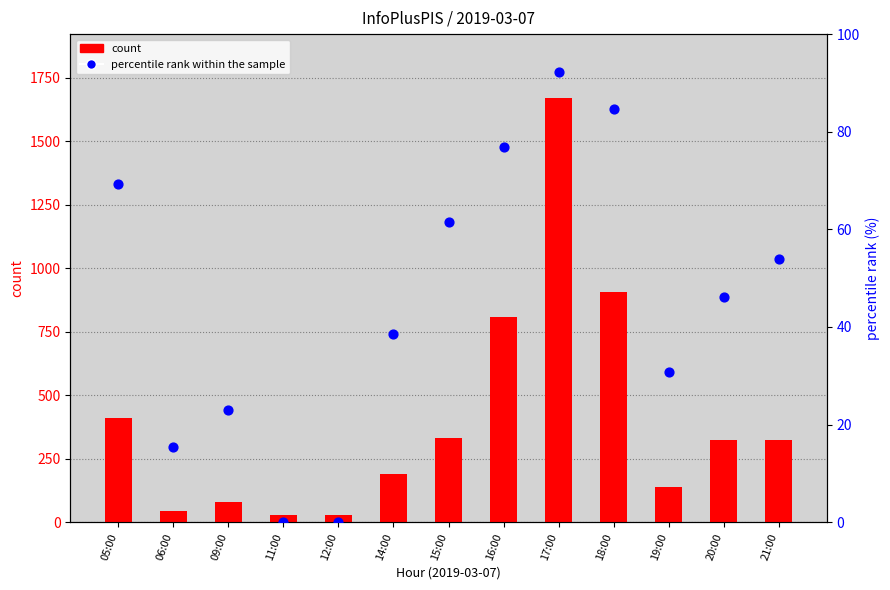

Which series contains the lowest Y value?

percentile rank within the sample